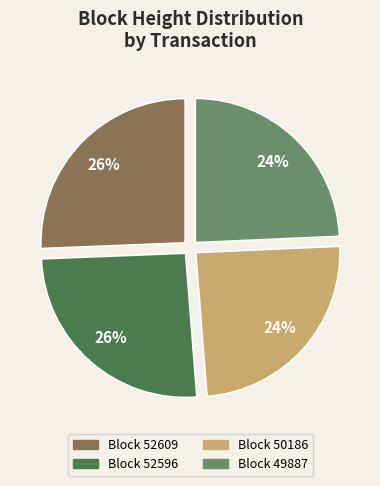

Between Block 50186 and Block 52596, which is larger?

Block 52596